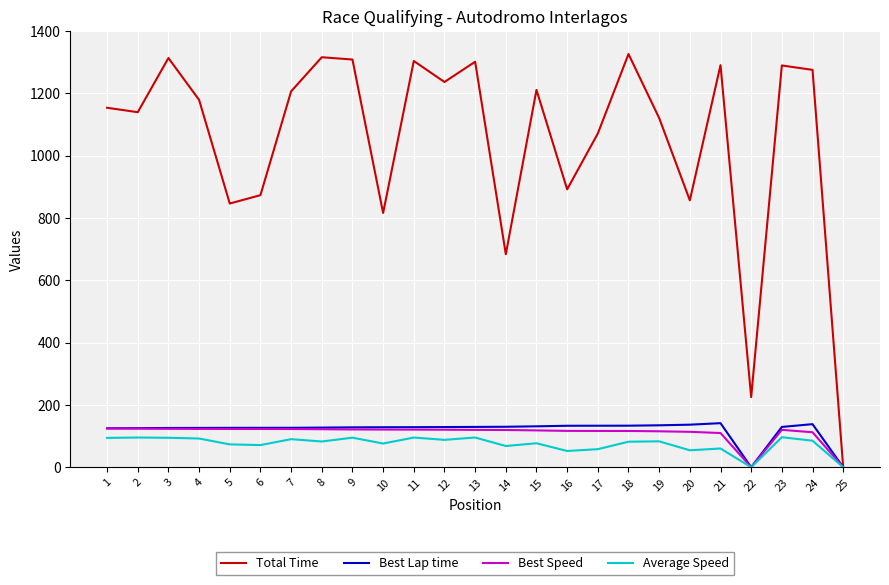

In Total Time, how many points are higher than both neighbors (excluding endpoints)?

8